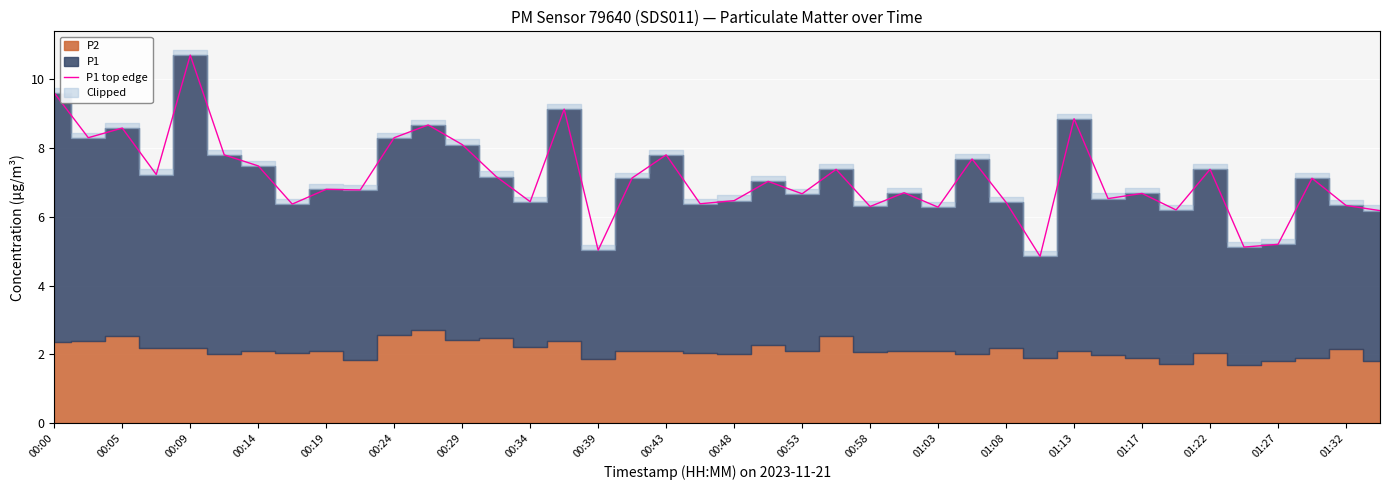

Is it true that P1 top edge equals 6.4 at 00:34?

True